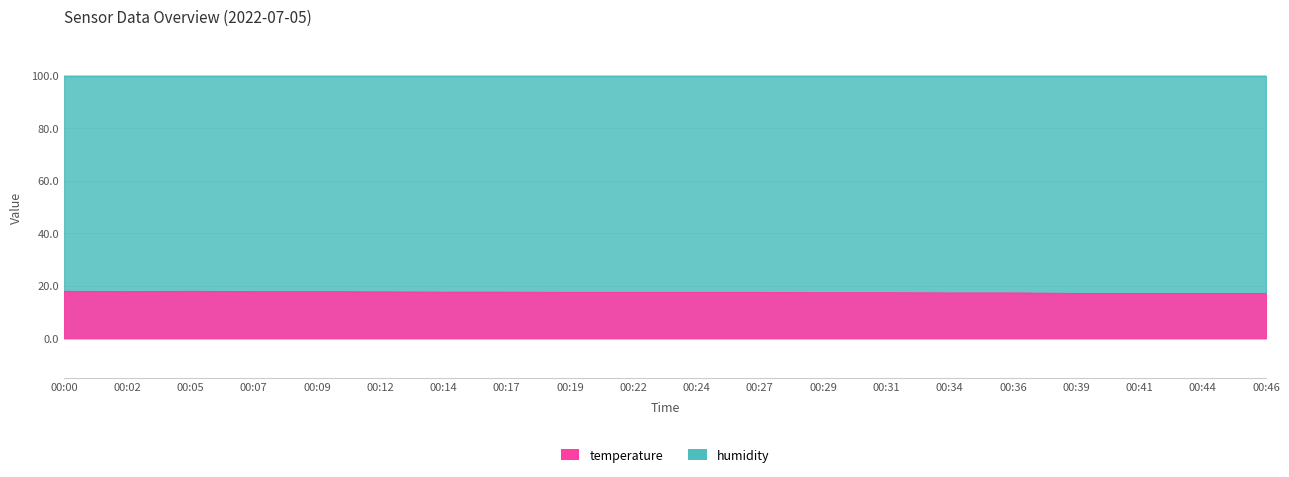

True or false: the data shows 17.7 at 00:02.

True